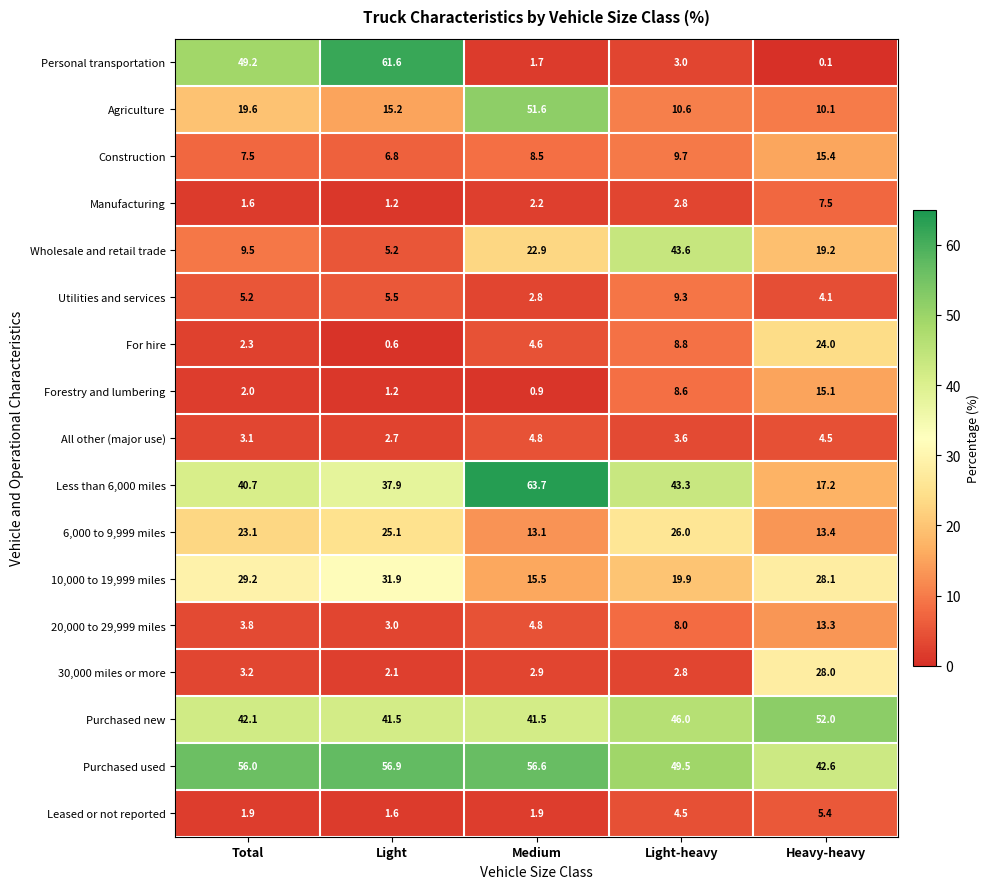

What is the total value across all series at Heavy-heavy?

300.0